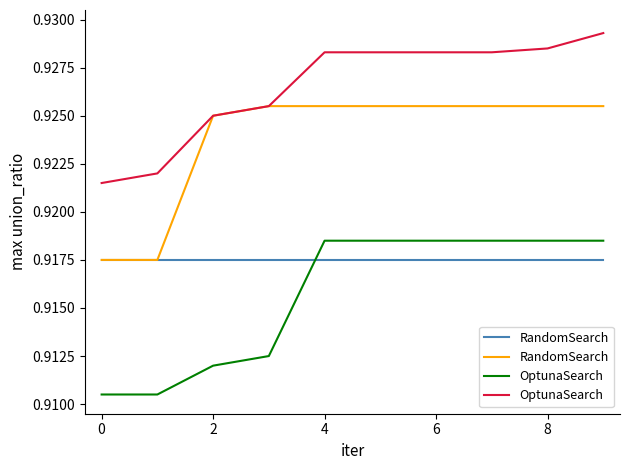

Count the RandomSearch values in the range 0 to 1.

10